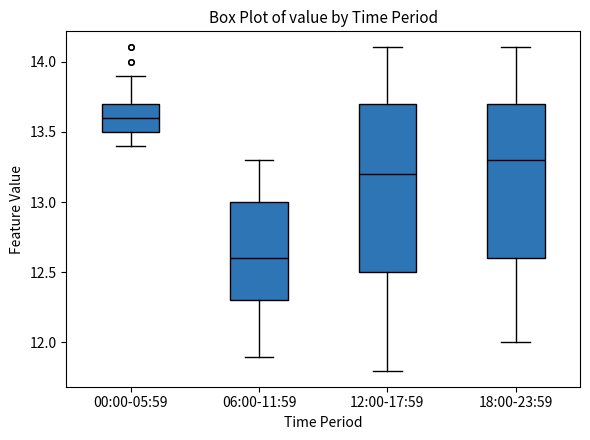

Which box's median line is the highest?

00:00-05:59